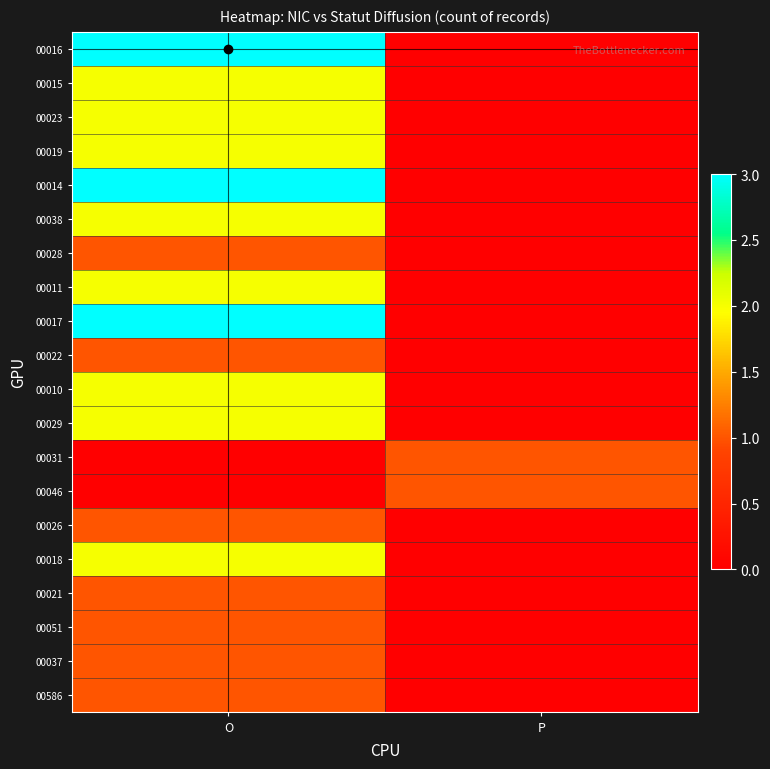

Rank the series at O from lowest to highest value.

00031, 00046, 00028, 00022, 00026, 00021, 00051, 00037, 00586, 00015, 00023, 00019, 00038, 00011, 00010, 00029, 00018, 00016, 00014, 00017